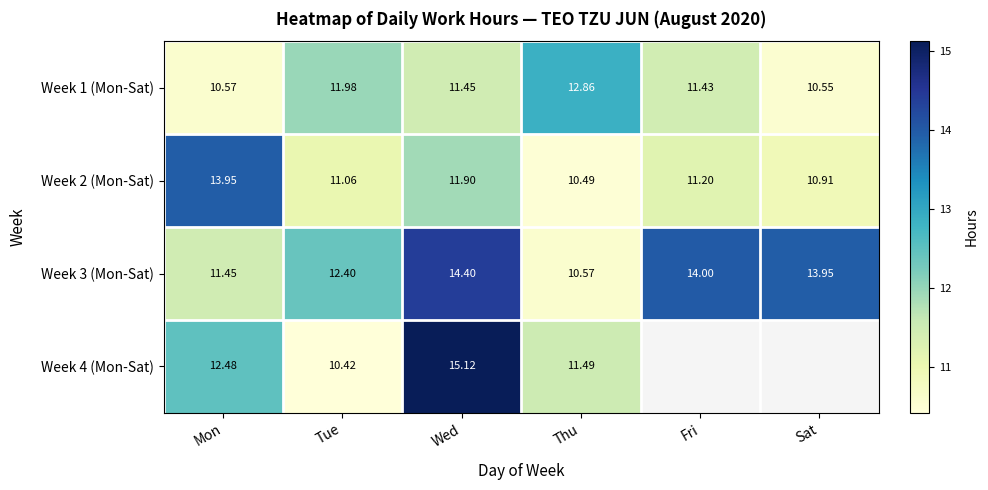

At which label is Week 2 (Mon-Sat) closest to 12?

Wed